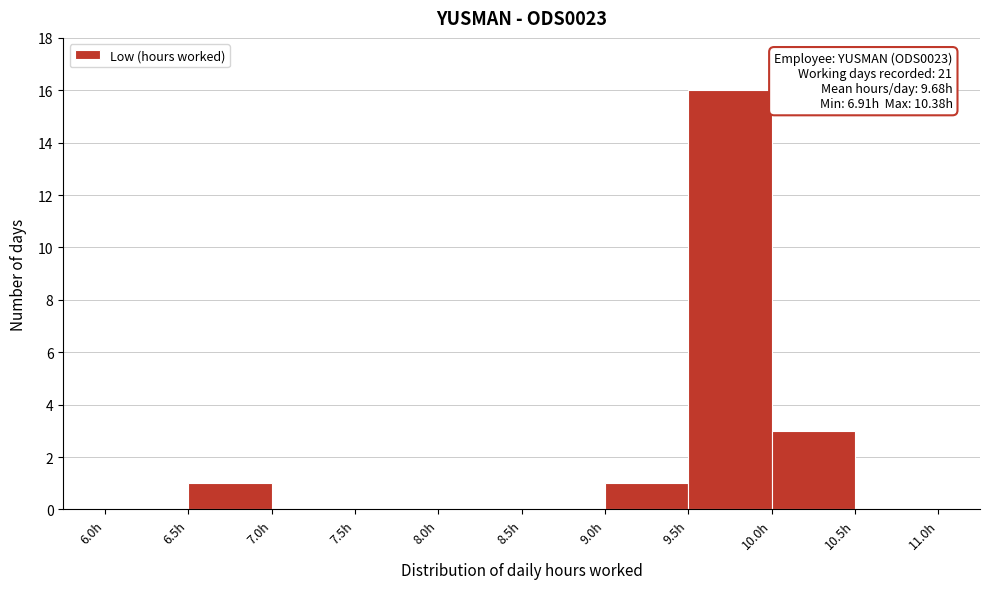

Over which range of the x-axis is the bar tallest?

9.5 to 10.0